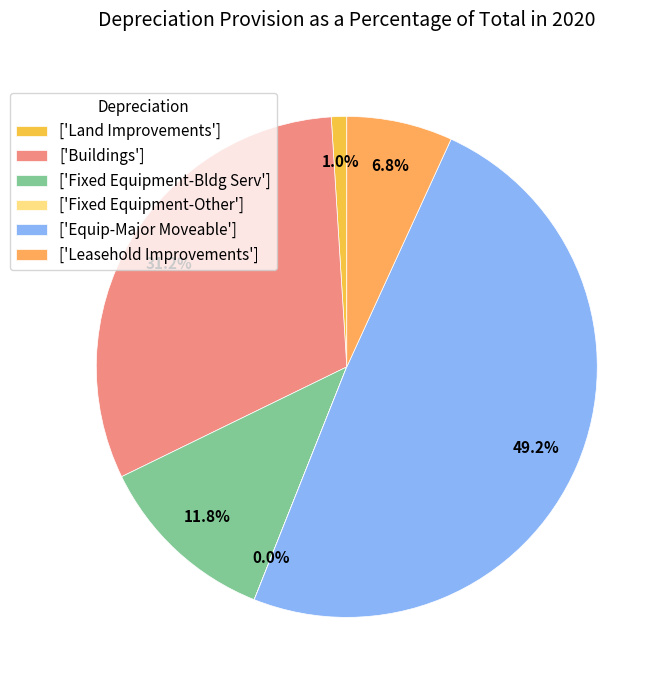

To the nearest percent, what is the average slice percentage?

17%